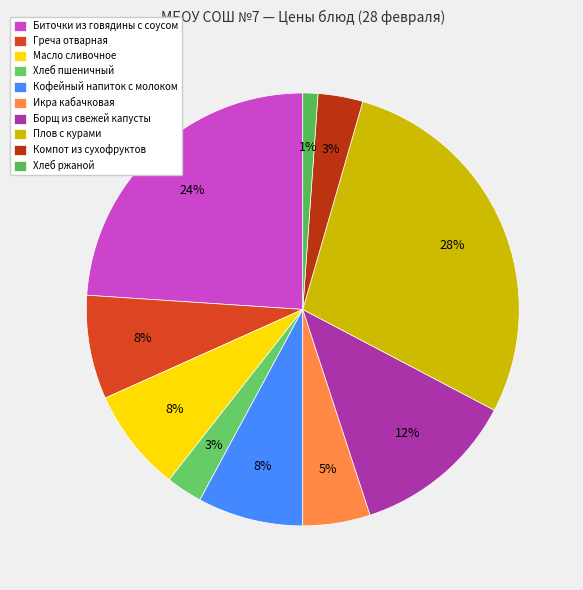

Count the number of slices in the pie.

10